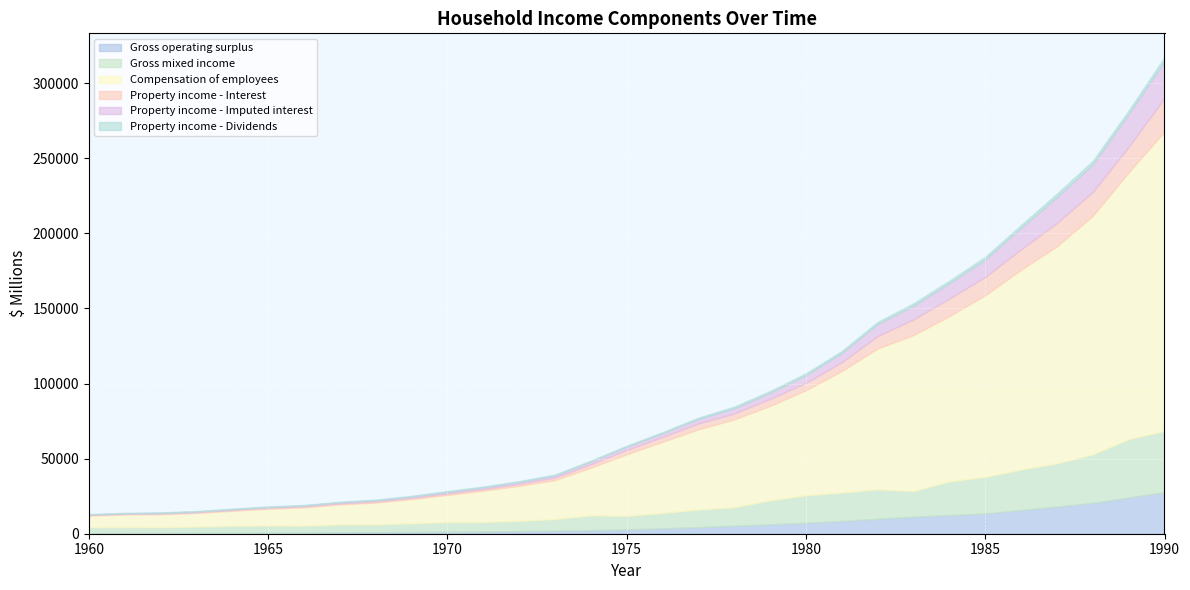

At which category is the sum across all series the highest?

1990